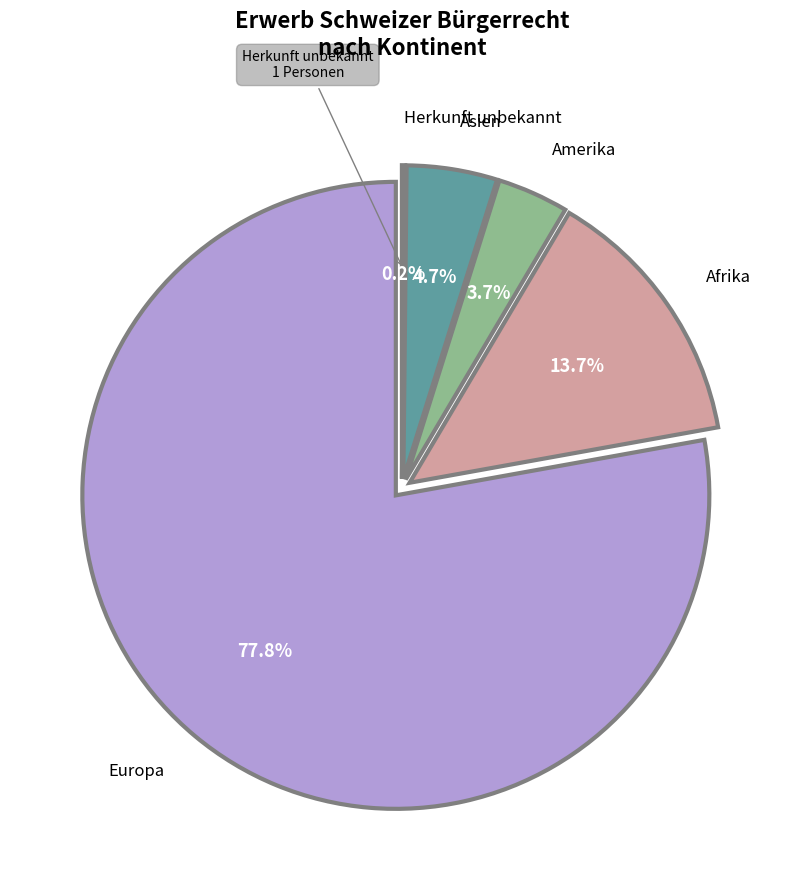

To the nearest percent, what percentage of the pie is Asien?

5%